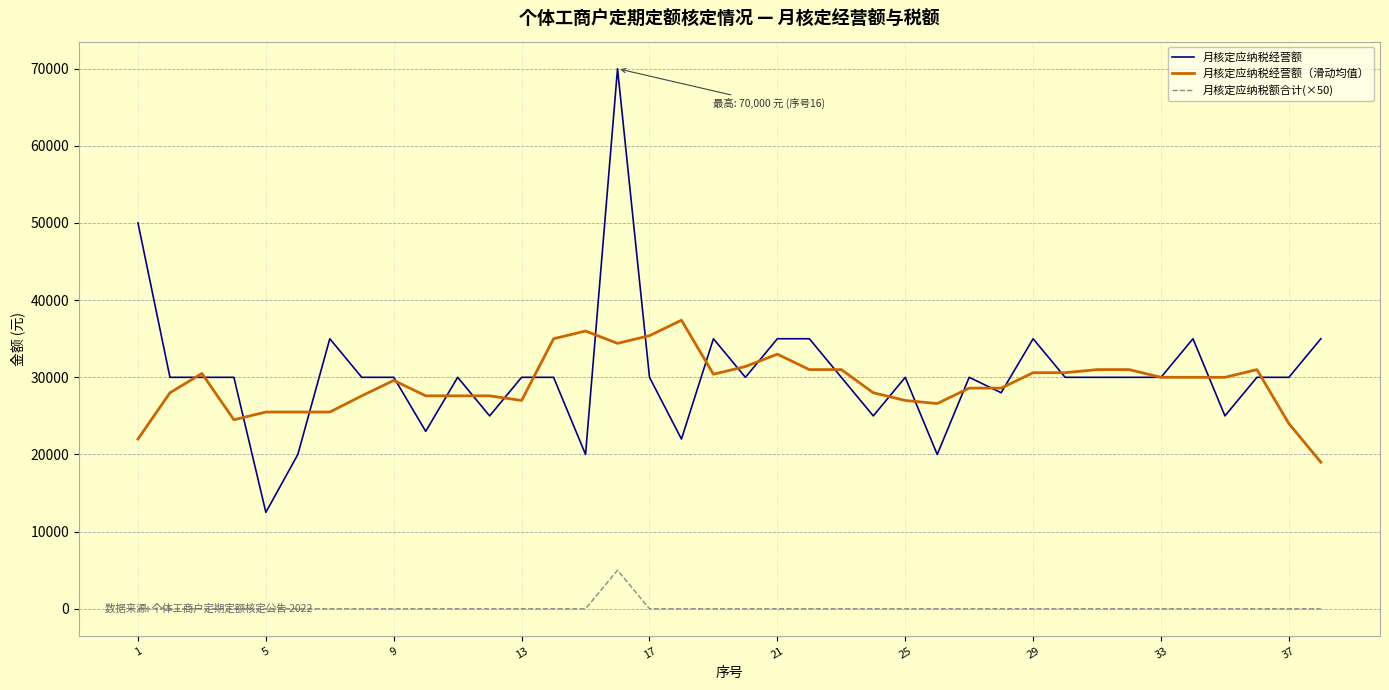

True or false: 月核定应纳税额合计(×50) and 月核定应纳税经营额（滑动均值） intersect in this chart.

False